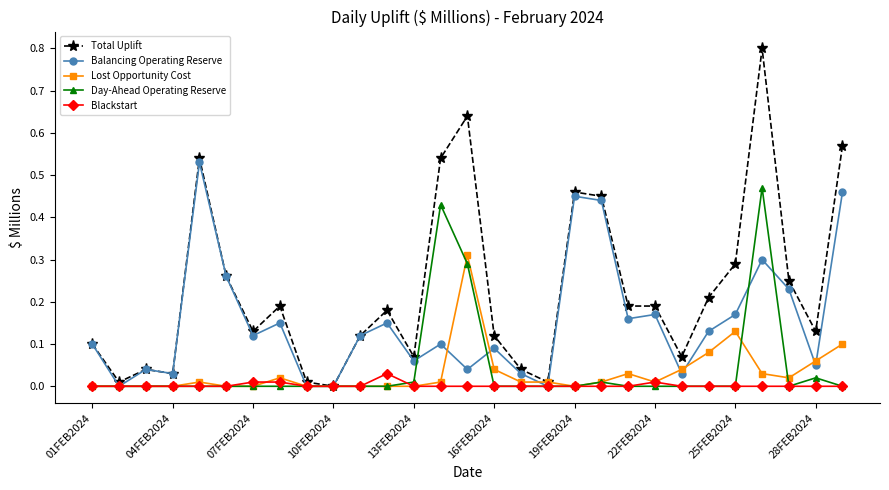

Which series has the largest range (max minus min)?

Total Uplift